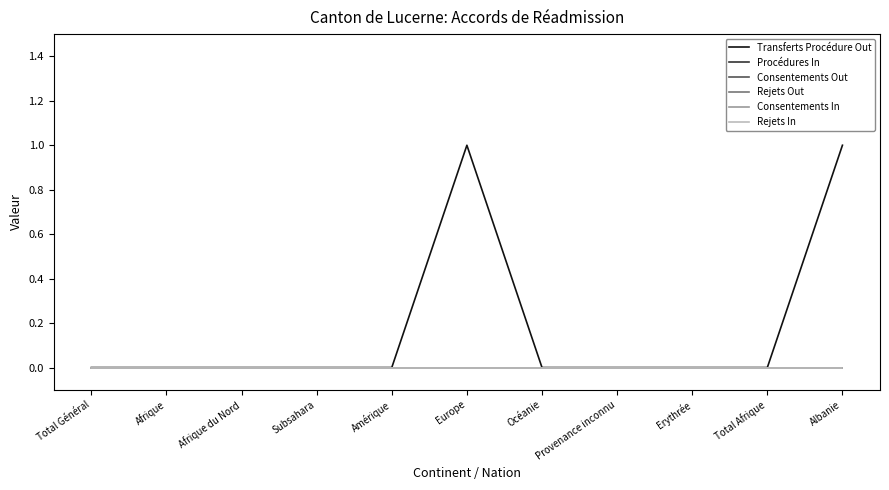

Does the chart have visible grid lines?

No